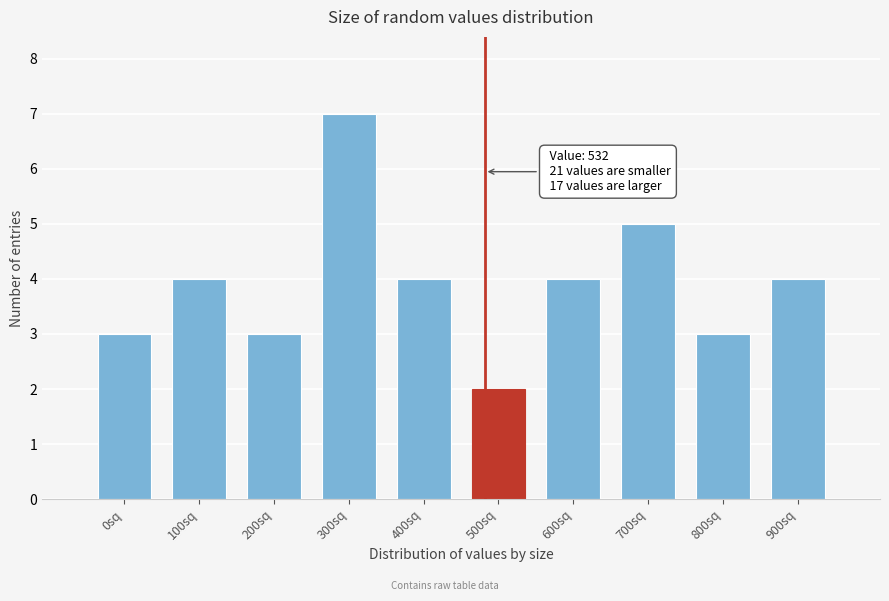

Reading left to right, transcribe all the data shown in this chart.

0sq=3	100sq=4	200sq=3	300sq=7	400sq=4	500sq=2	600sq=4	700sq=5	800sq=3	900sq=4